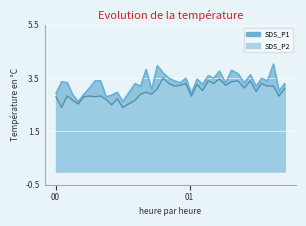

What is the average value of the SDS_P2 series?

3.0